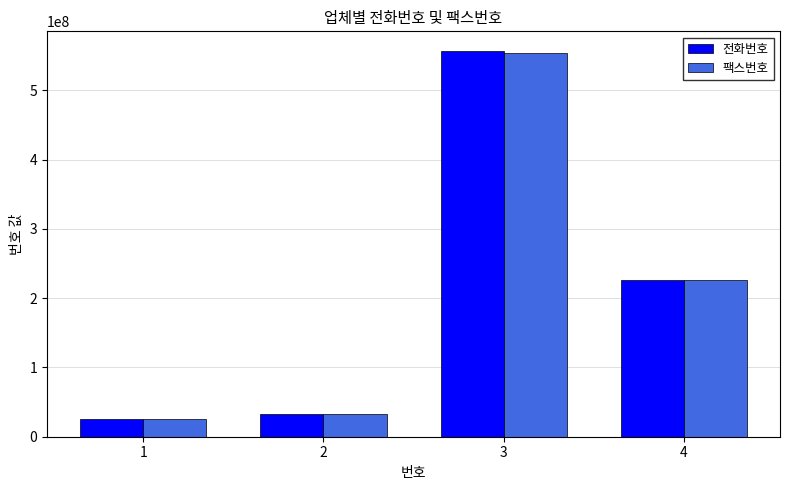

Is it true that 전화번호 equals 937009805 at 3?

False